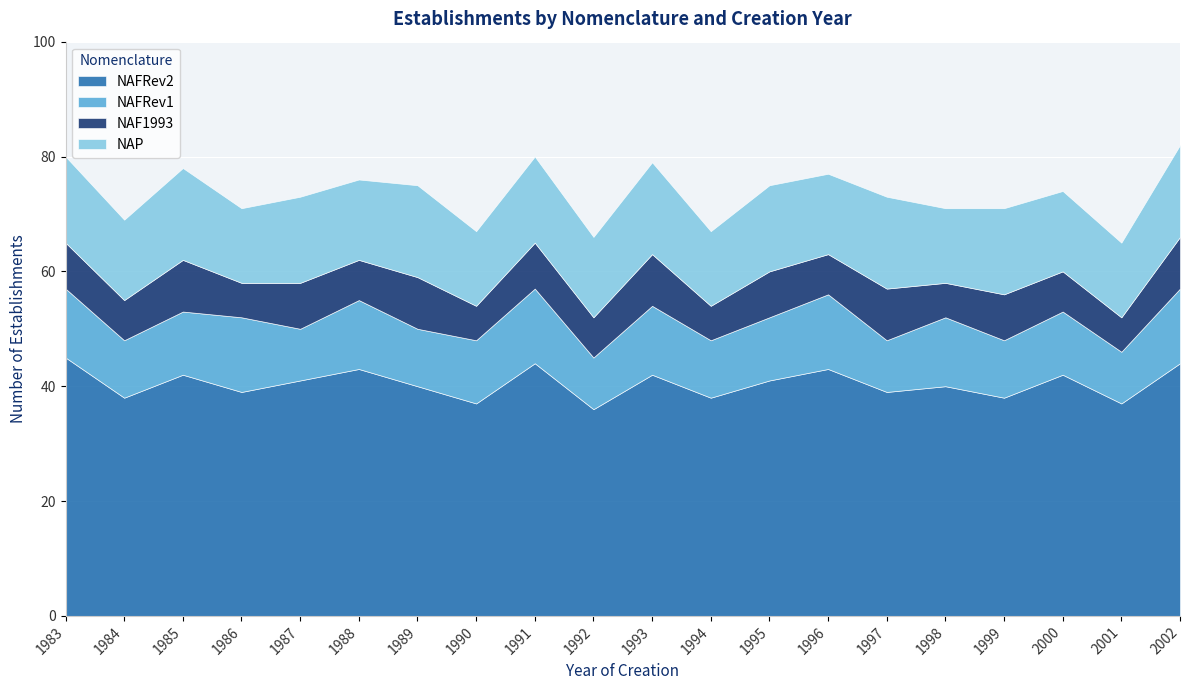

Which has a higher value, 1999 or 1984?

1999